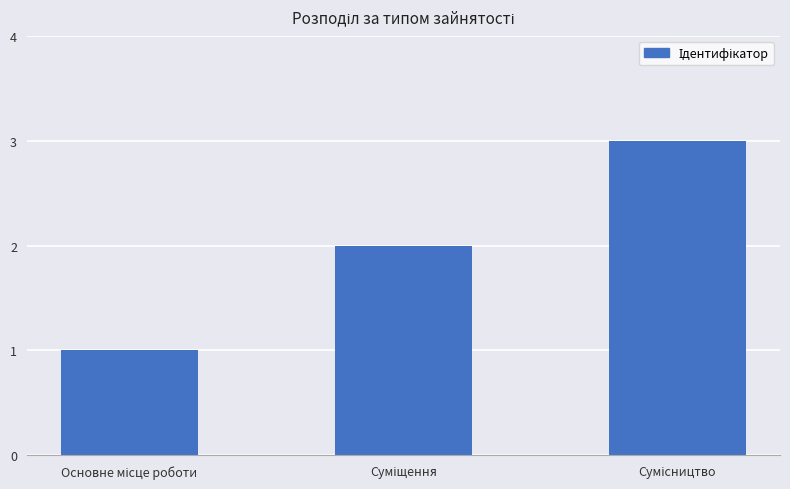

What is the sum of all values?

6